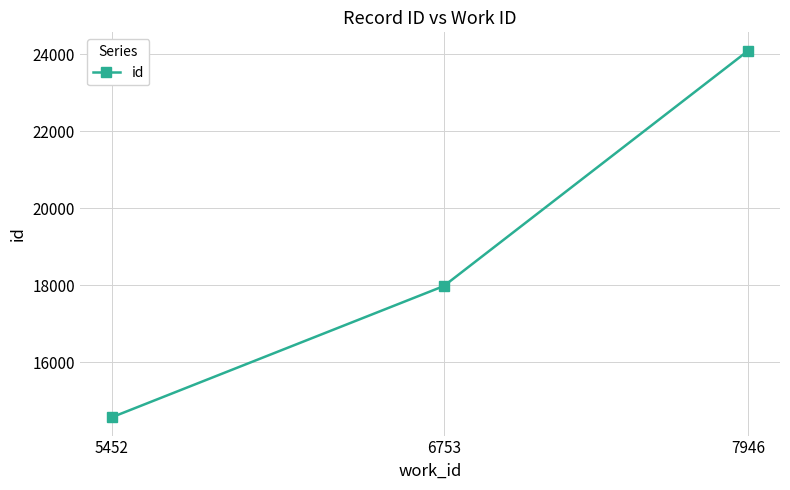

What is the value of the 1st point from the left?

14574